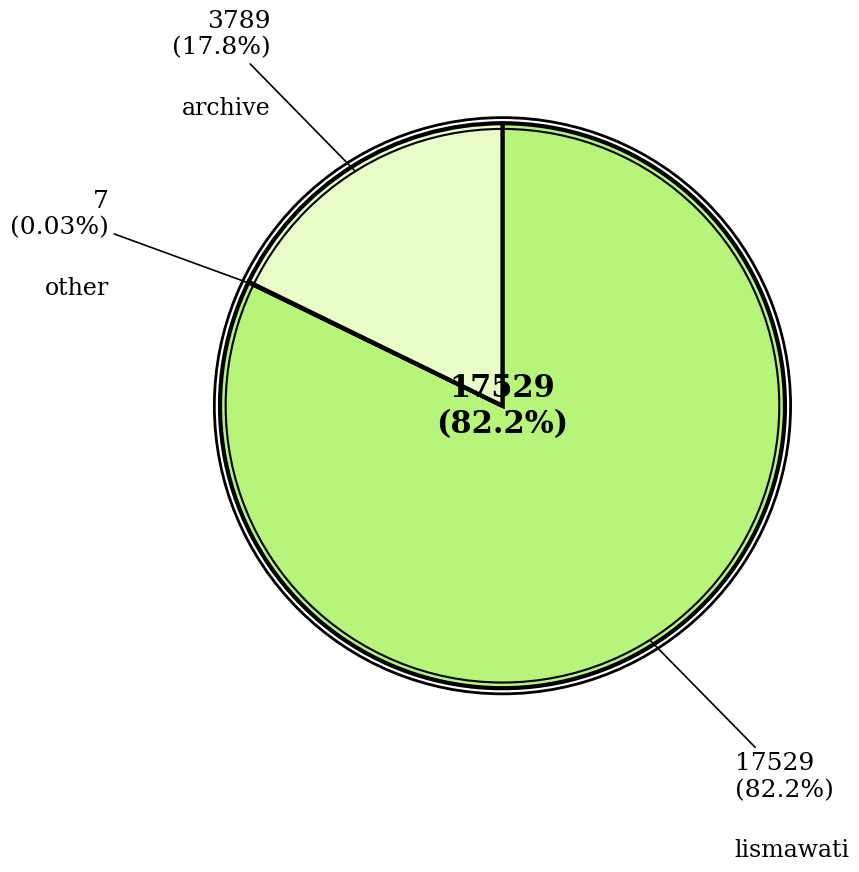

To the nearest percent, what is the average slice percentage?

33%